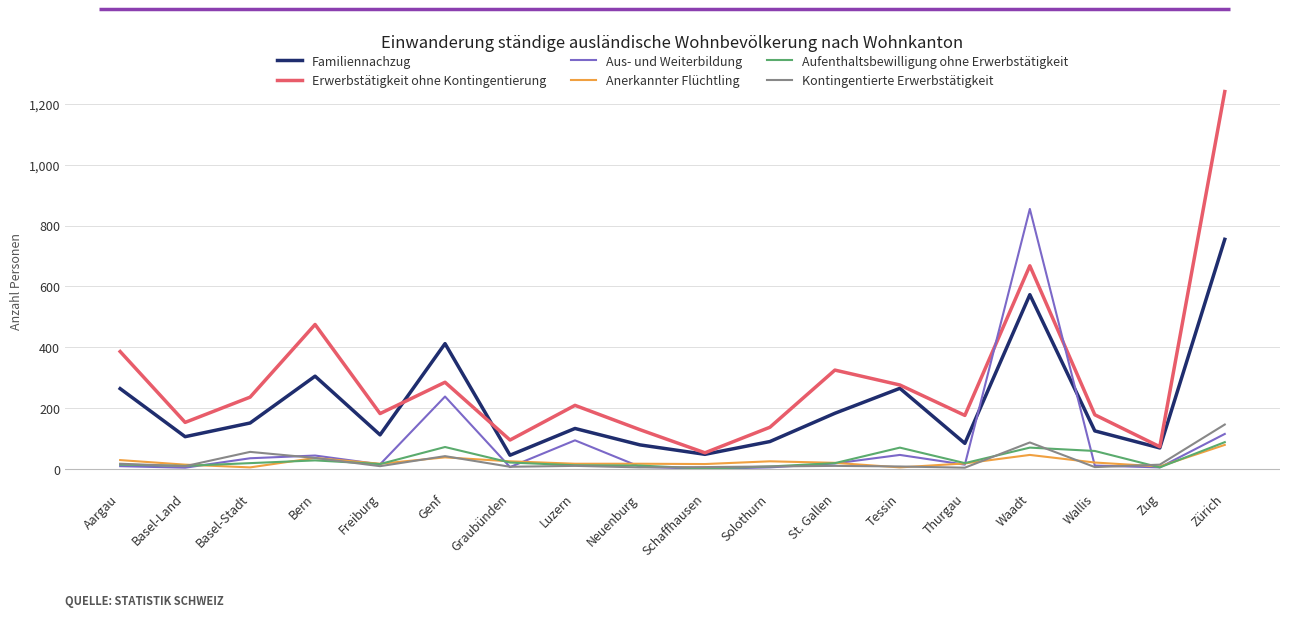

Is the value of Anerkannter Flüchtling at Schaffhausen greater than the value of Familiennachzug at Schaffhausen?

No